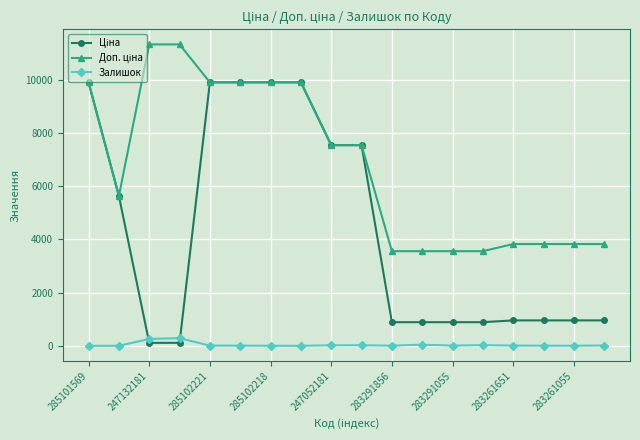

True or false: Залишок has more than 0 interior local peaks.

True